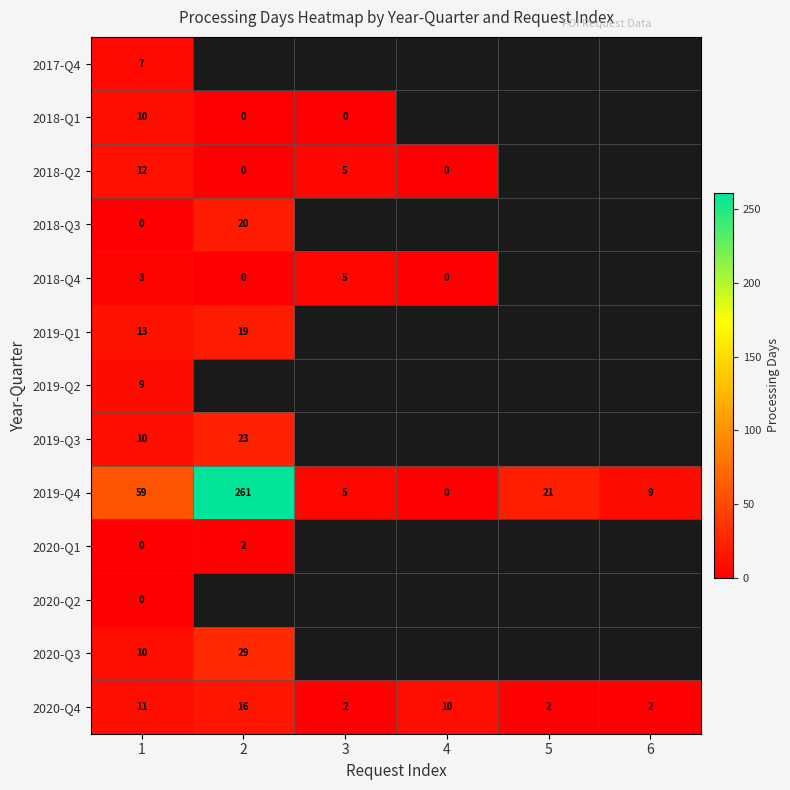

At how many categories does at least one series exceed 215?

1